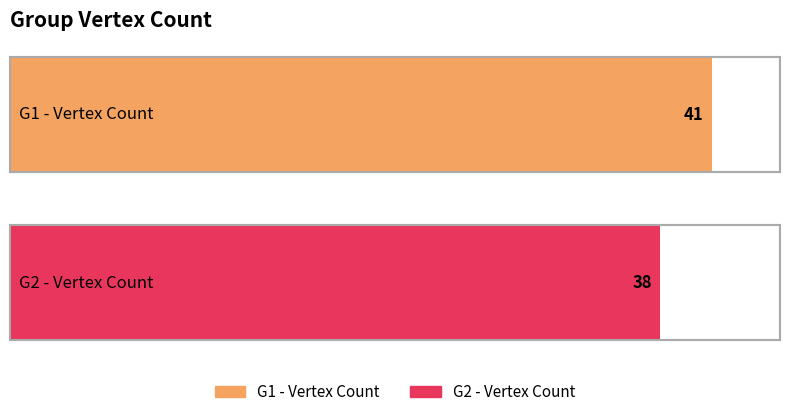

Between G2 and G1, which is larger?

G1